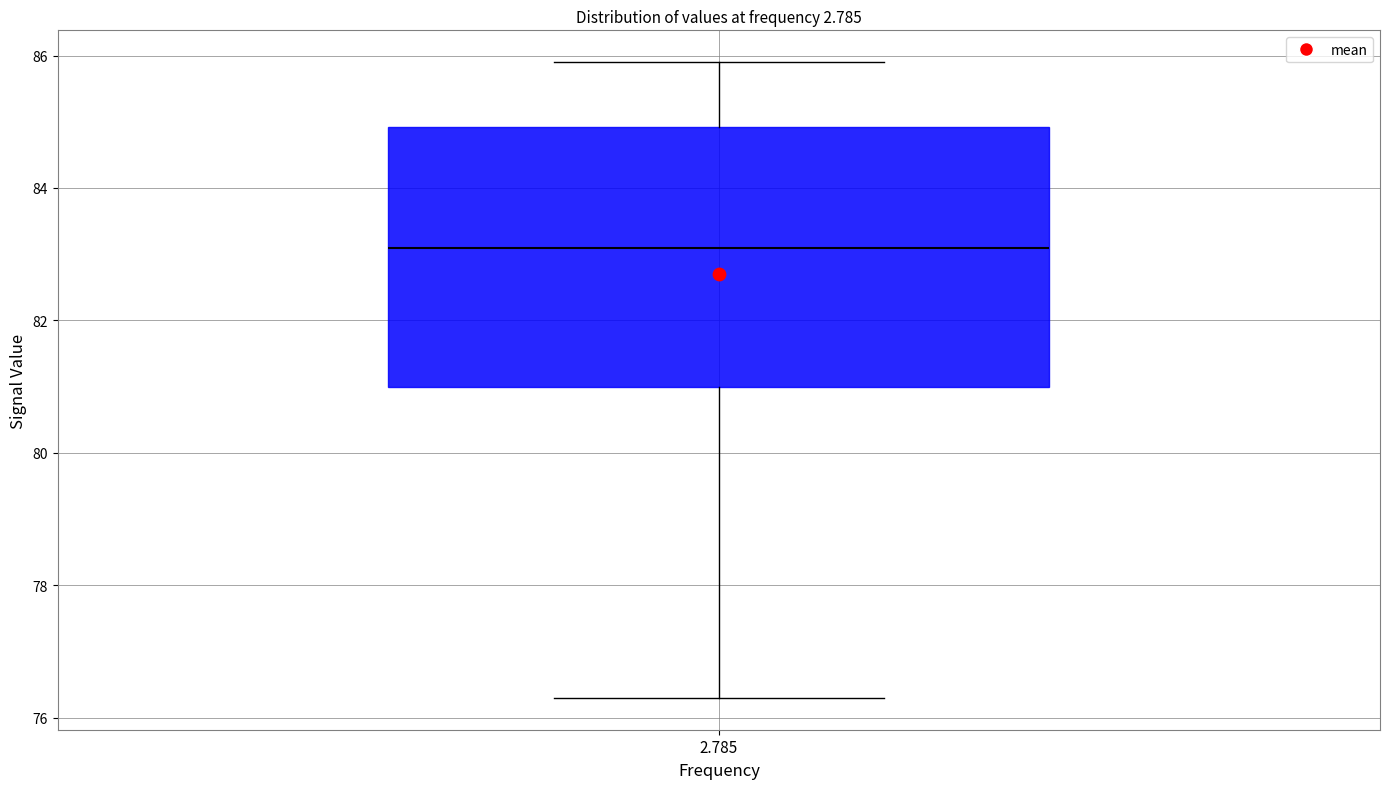

Transcribe this box plot: give where the median line is, the range the box spans, and where the two whiskers end, as read against the y-axis. The values are not printed on the chart, so give them approximately, as read against the axis.

median 83.2, box 81.0 to 85.0, whiskers 76.4 to 86.0